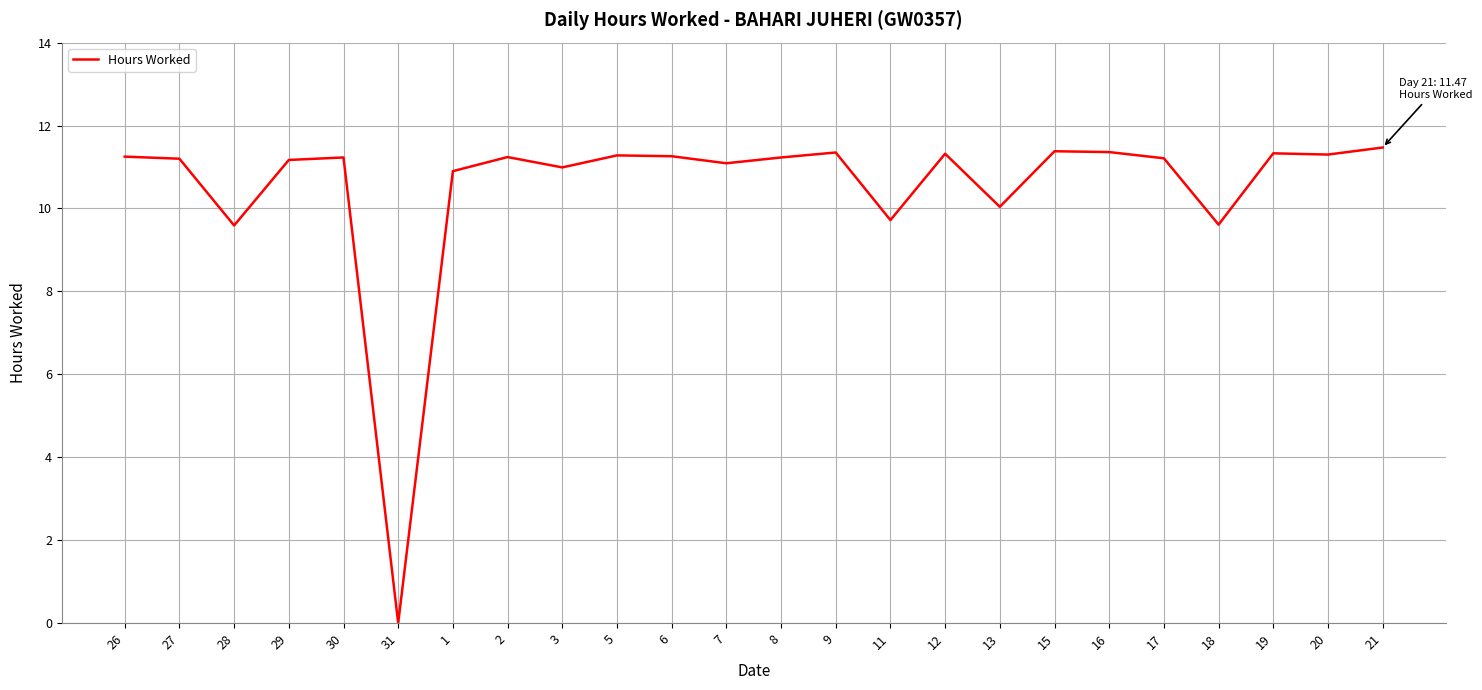

Is it true that the value at 19 is 14.9?

False